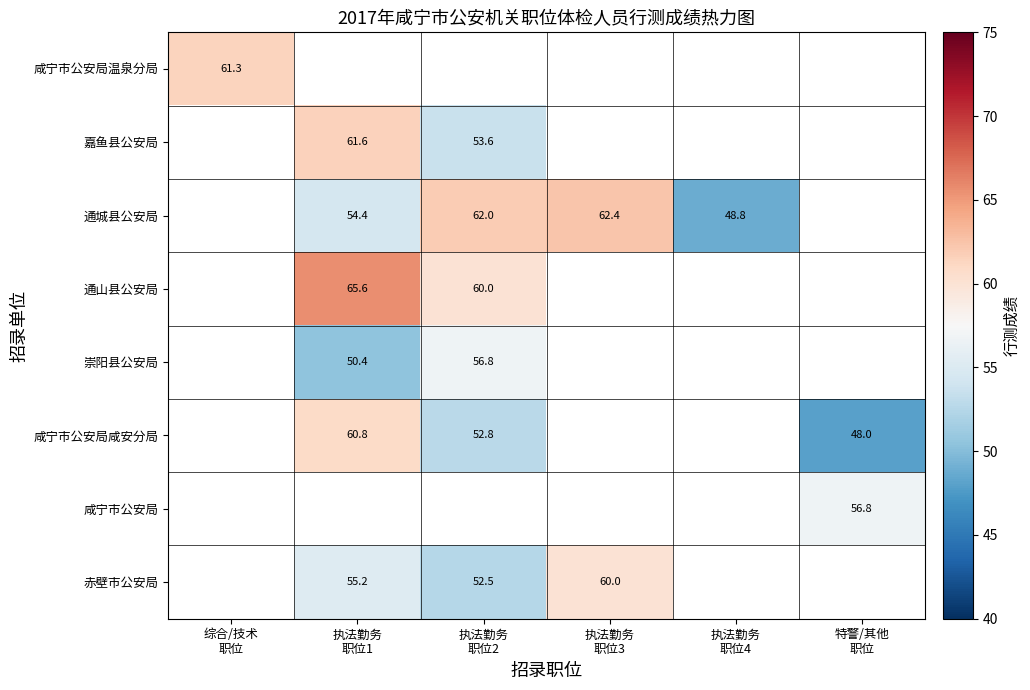

How many series are shown in this chart?

8